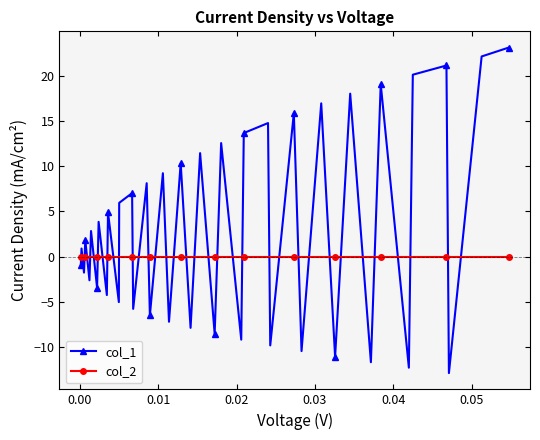

True or false: col_1 has more than 2 interior local peaks.

True